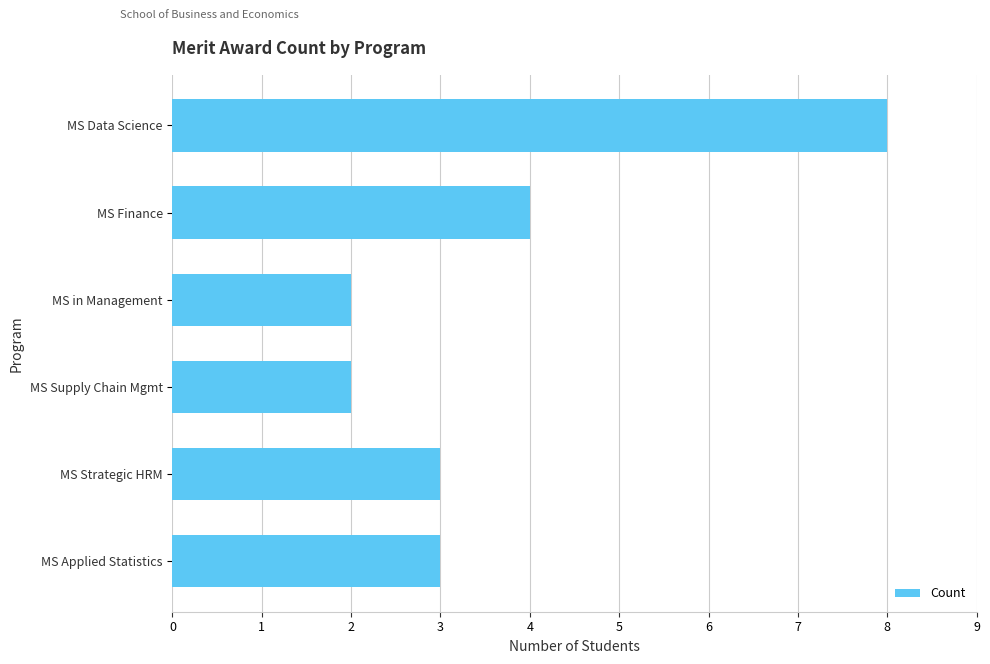

What is the label of the 6th bar from the bottom?

MS Data Science